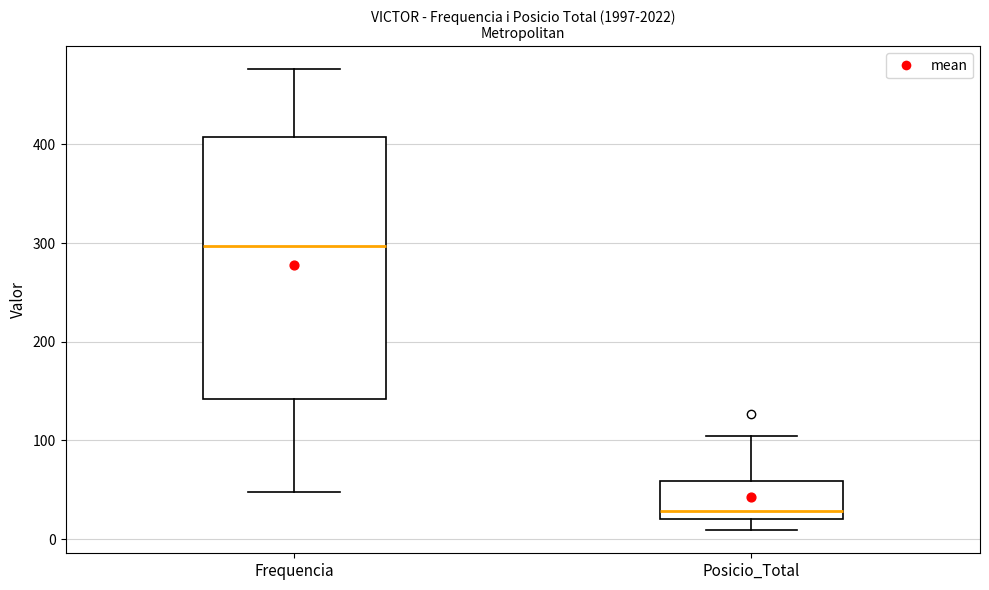

Reading left to right, transcribe this box plot: for each box, give where its median line is, the range the box spans, and where its two whiskers end, as read against the y-axis. The values are not printed on the chart, so give them approximately, as read against the axis.

Frequencia: median 300, box 140 to 410, whiskers 50 to 480
Posicio_Total: median 30, box 20 to 60, whiskers 10 to 100